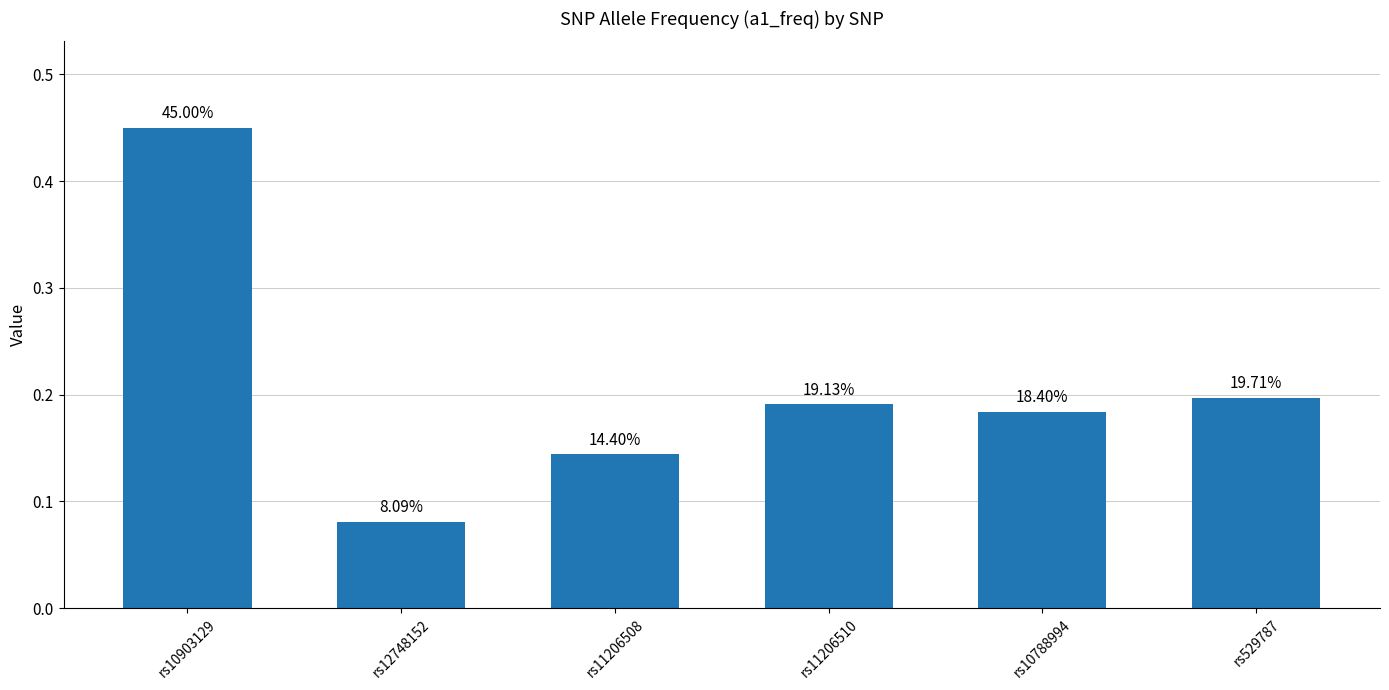

Reading left to right, what are all the values shown in this chart?

rs10903129=0.5	rs12748152=0.1	rs11206508=0.1	rs11206510=0.2	rs10788994=0.2	rs529787=0.2